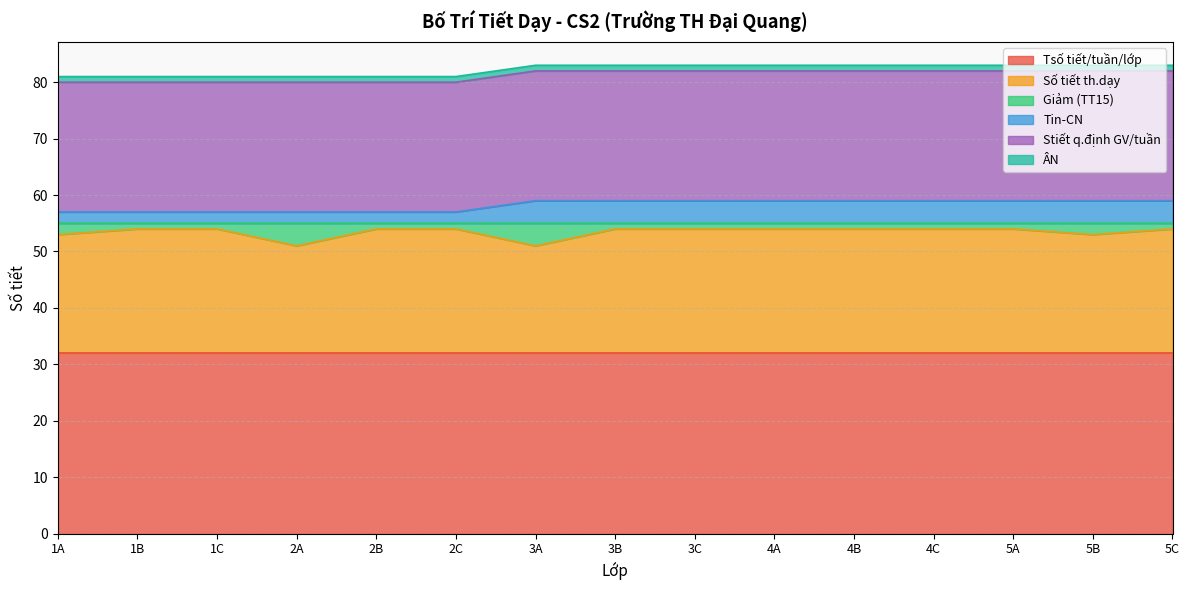

Which has a higher value, 2B or 4B?

2B